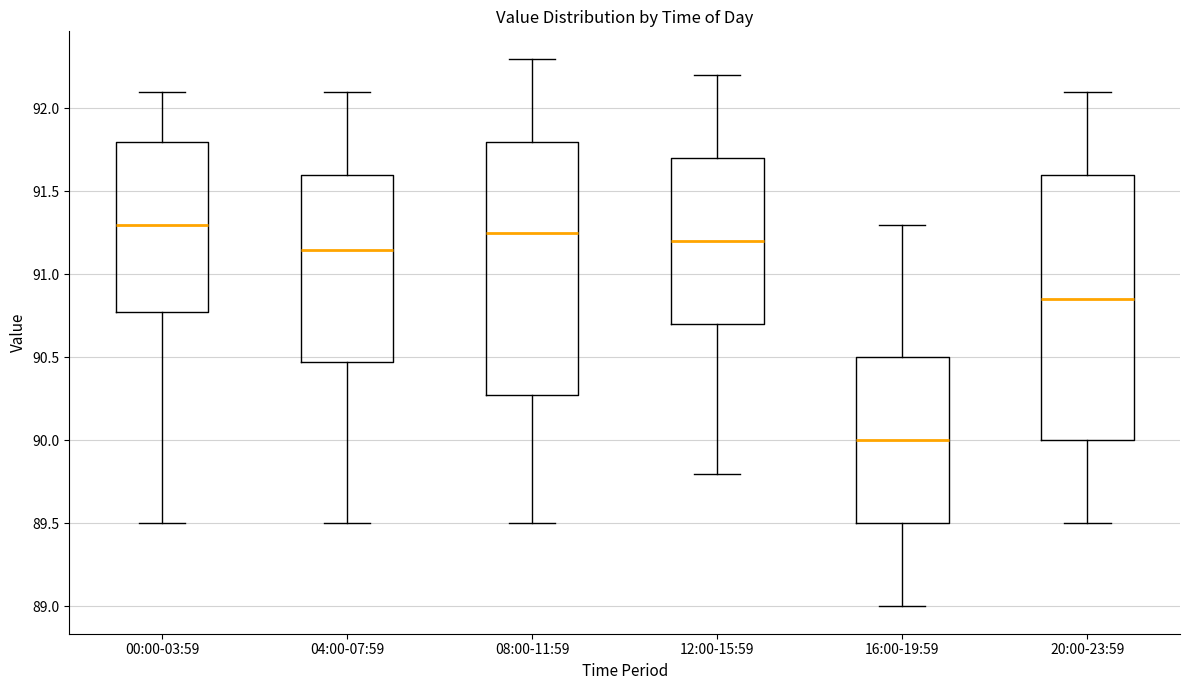

Where is the lower edge of the box for 08:00-11:59 on the y-axis? The values are not printed on the chart, so give them approximately, as read against the axis.

90.30